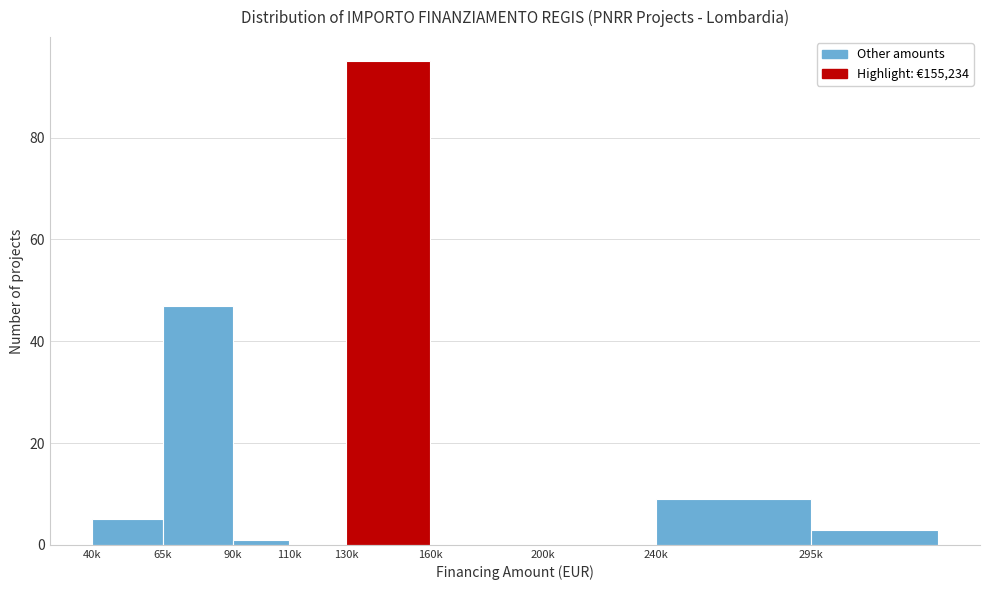

Reading left to right, transcribe all the data shown in this chart.

40k=5	65k=47	90k=1	110k=0	130k=95	160k=0	200k=0	240k=9	295k=3